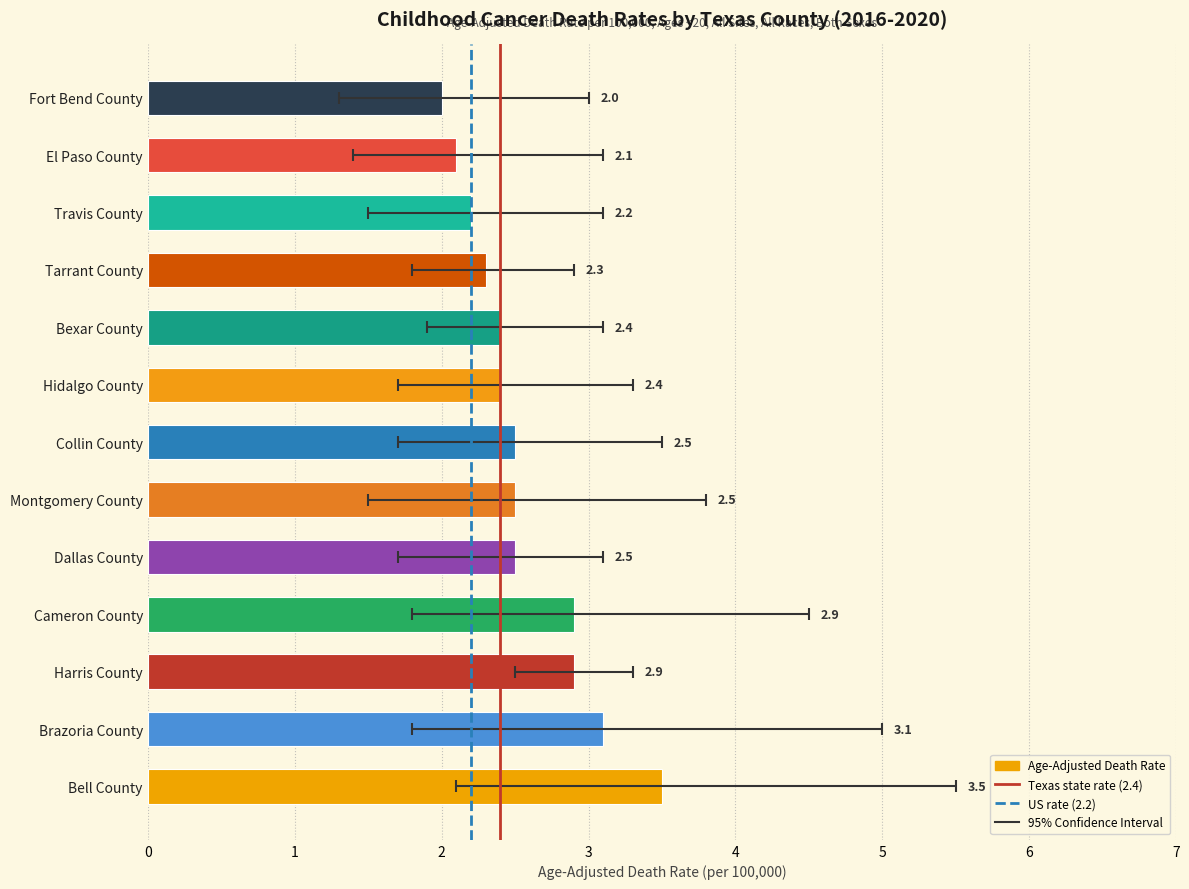

What is the value of the 5th bar from the left?

2.5